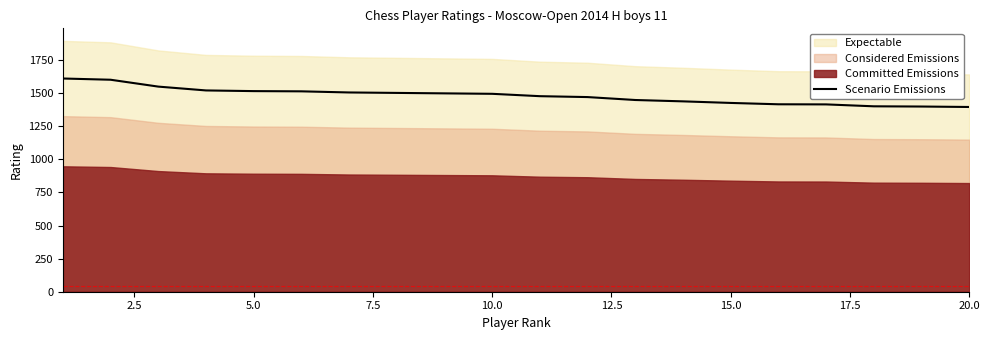

What is the label of the 4th point from the left?

7.5